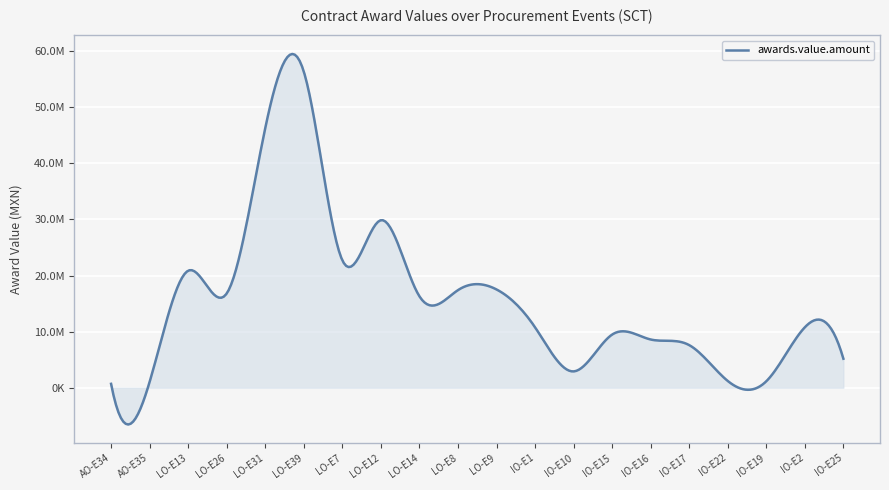

Does the chart have visible grid lines?

Yes